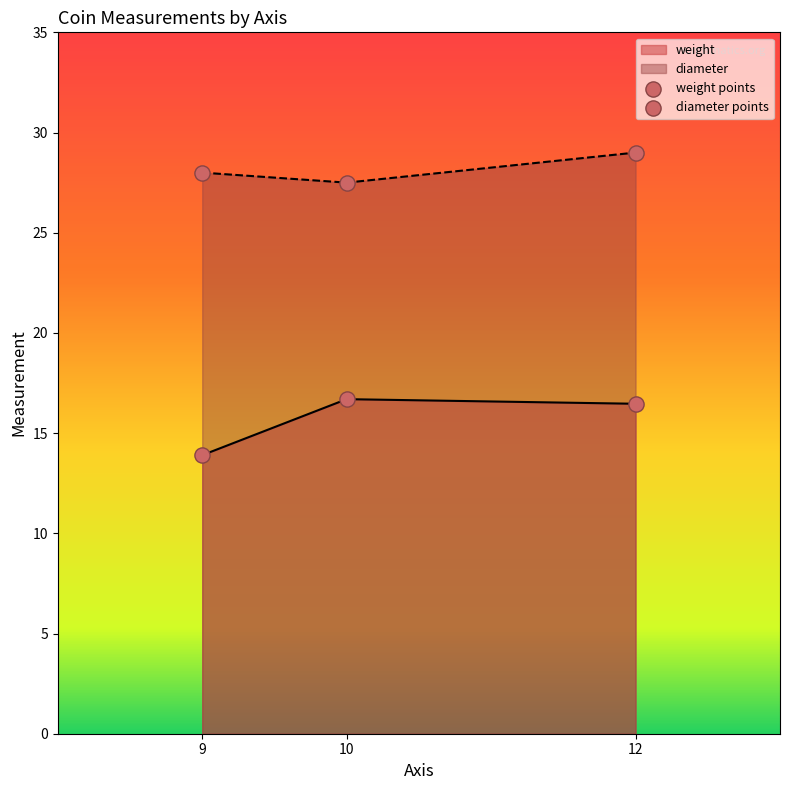

Which series contains the lowest Y value?

diameter